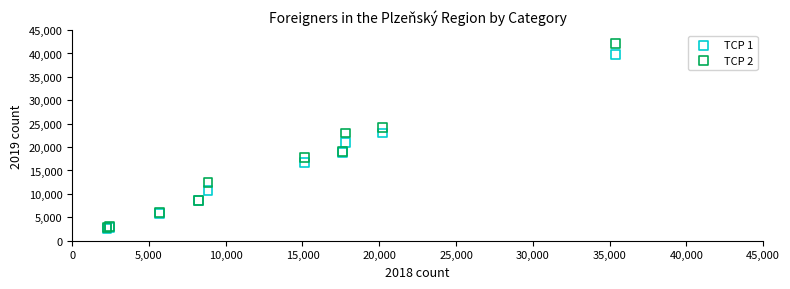

What are all the series names shown in the legend?

TCP 1, TCP 2